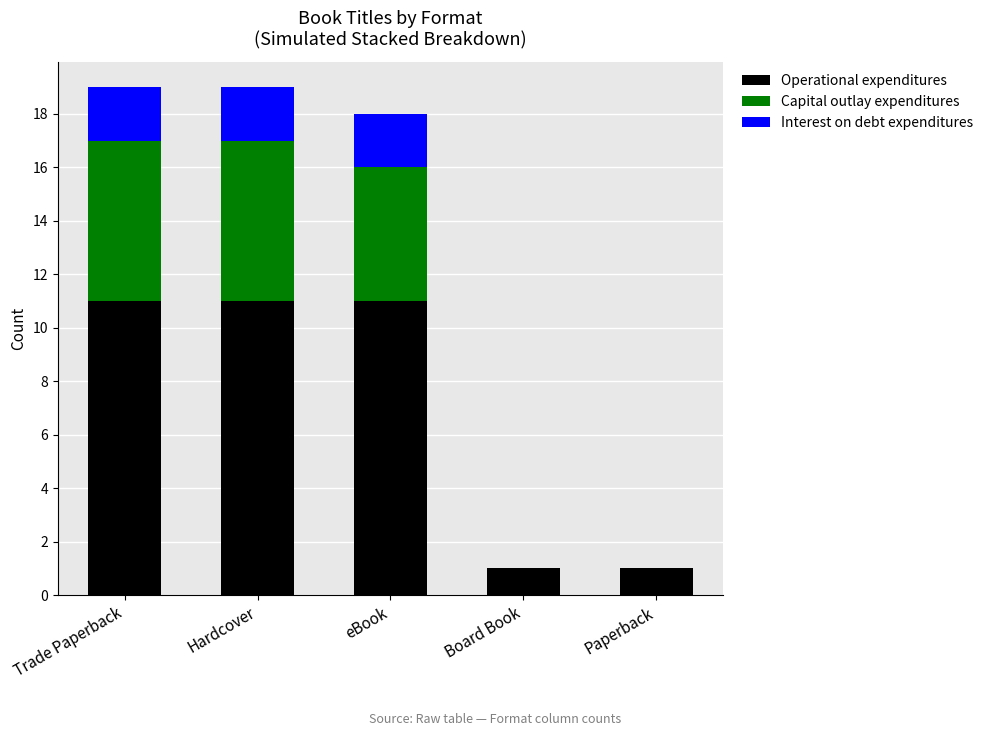

What is the maximum value for Operational expenditures?

11